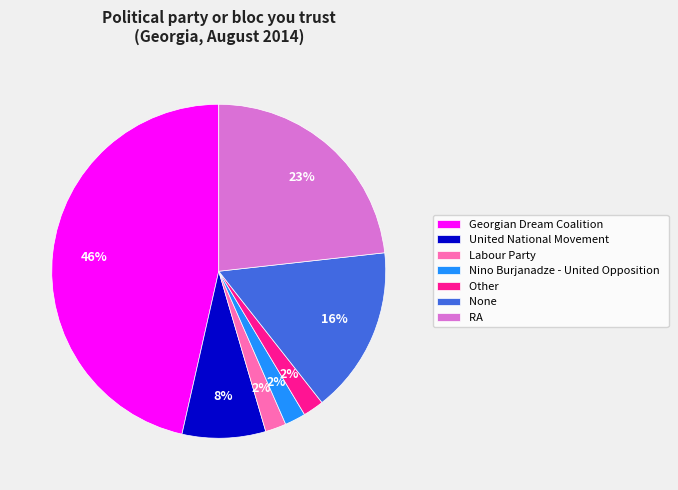

Do Other and Labour Party together represent more than half of the pie?

No